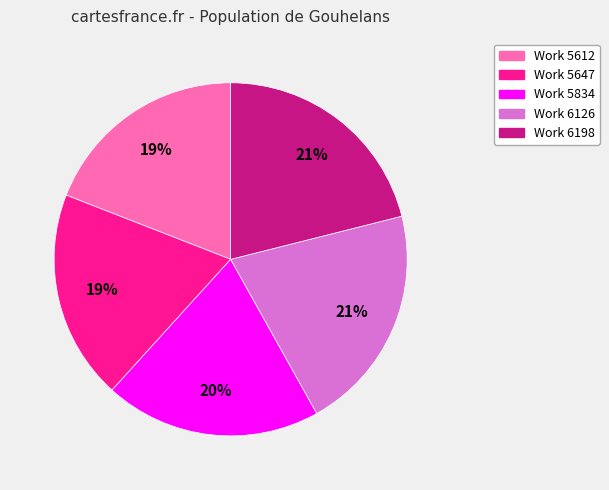

Is it true that Work 5647 is 5% of the pie?

False